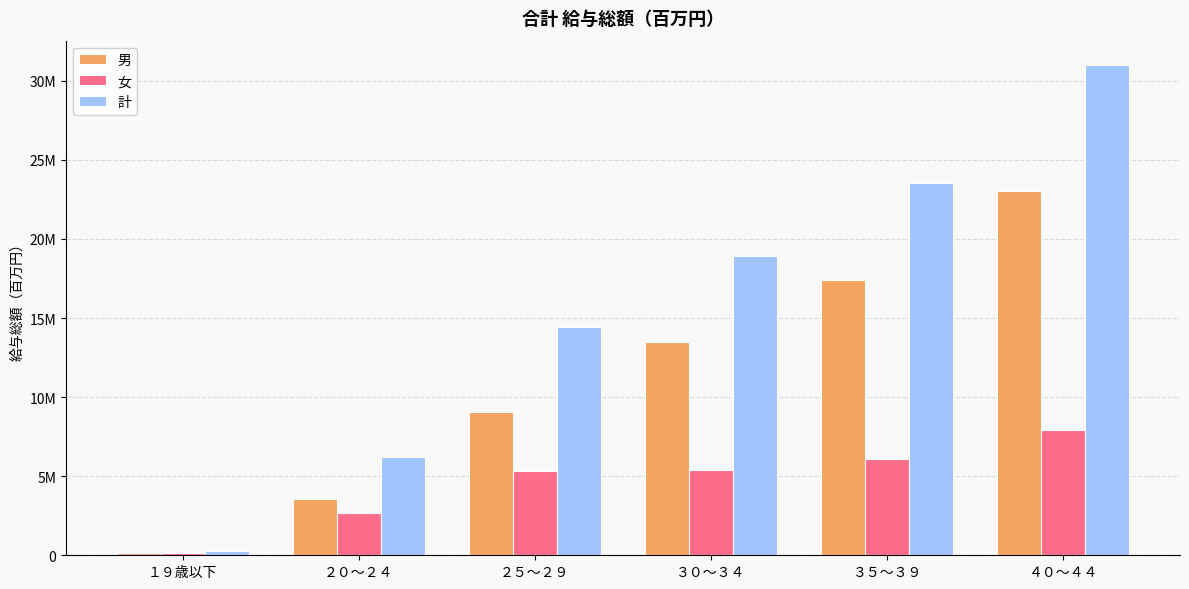

What is the value of the 女 bar at the 2nd from the left?

2649485